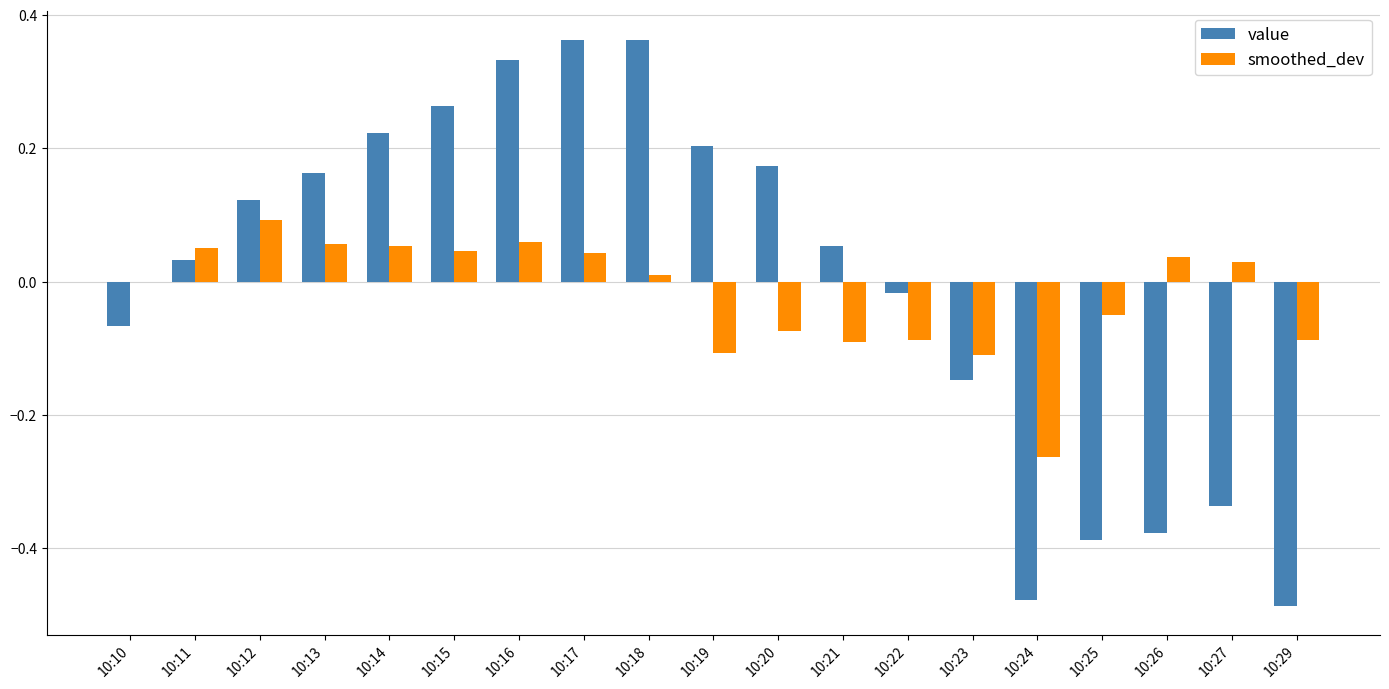

Between 10:21 and 10:25, which series saw the biggest shift?

value